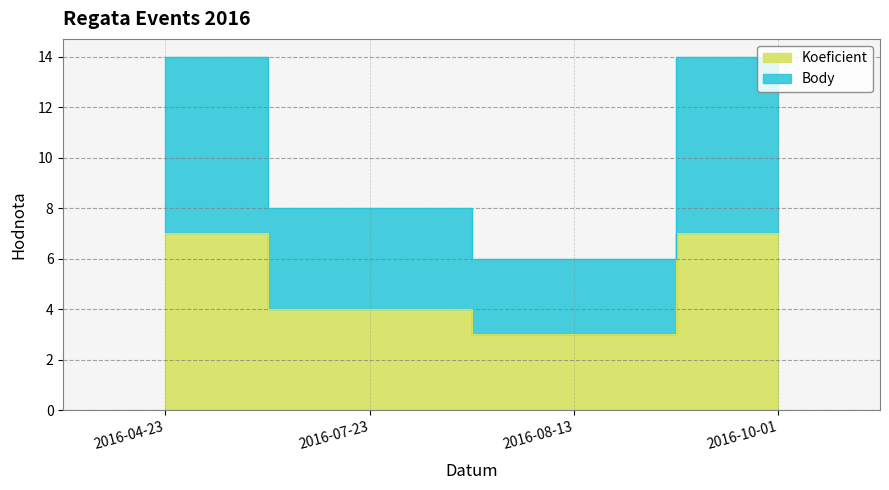

Reading right to left, transcribe all the data shown in this chart.

Koeficient: 2016-10-01=7	2016-08-13=3	2016-07-23=4	2016-04-23=7
Body: 2016-10-01=14	2016-08-13=6	2016-07-23=8	2016-04-23=14